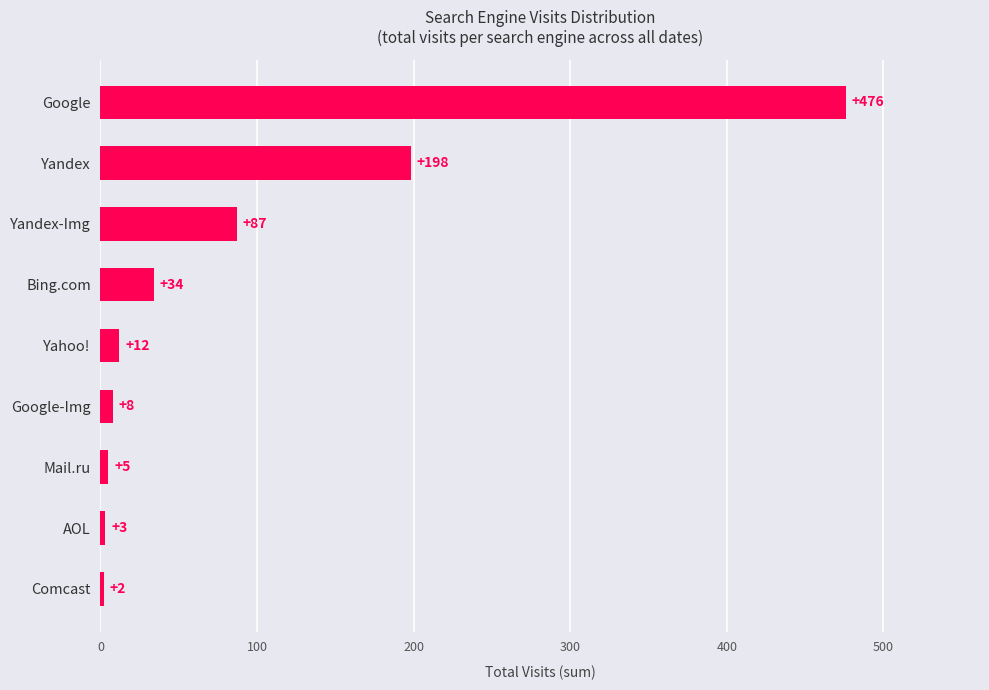

Read the value at Yandex.

198